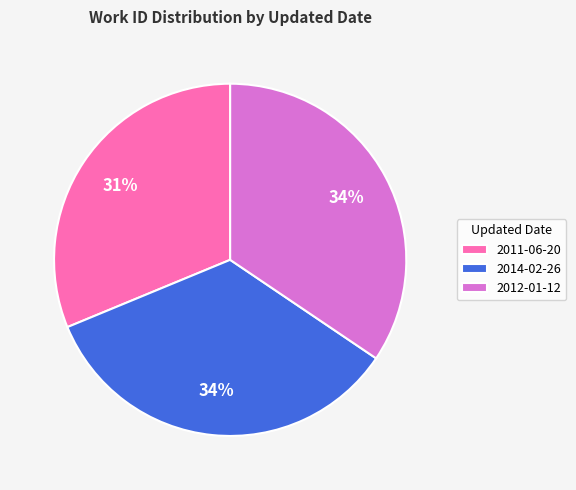

Do 2014-02-26 and 2012-01-12 together represent more than half of the pie?

Yes